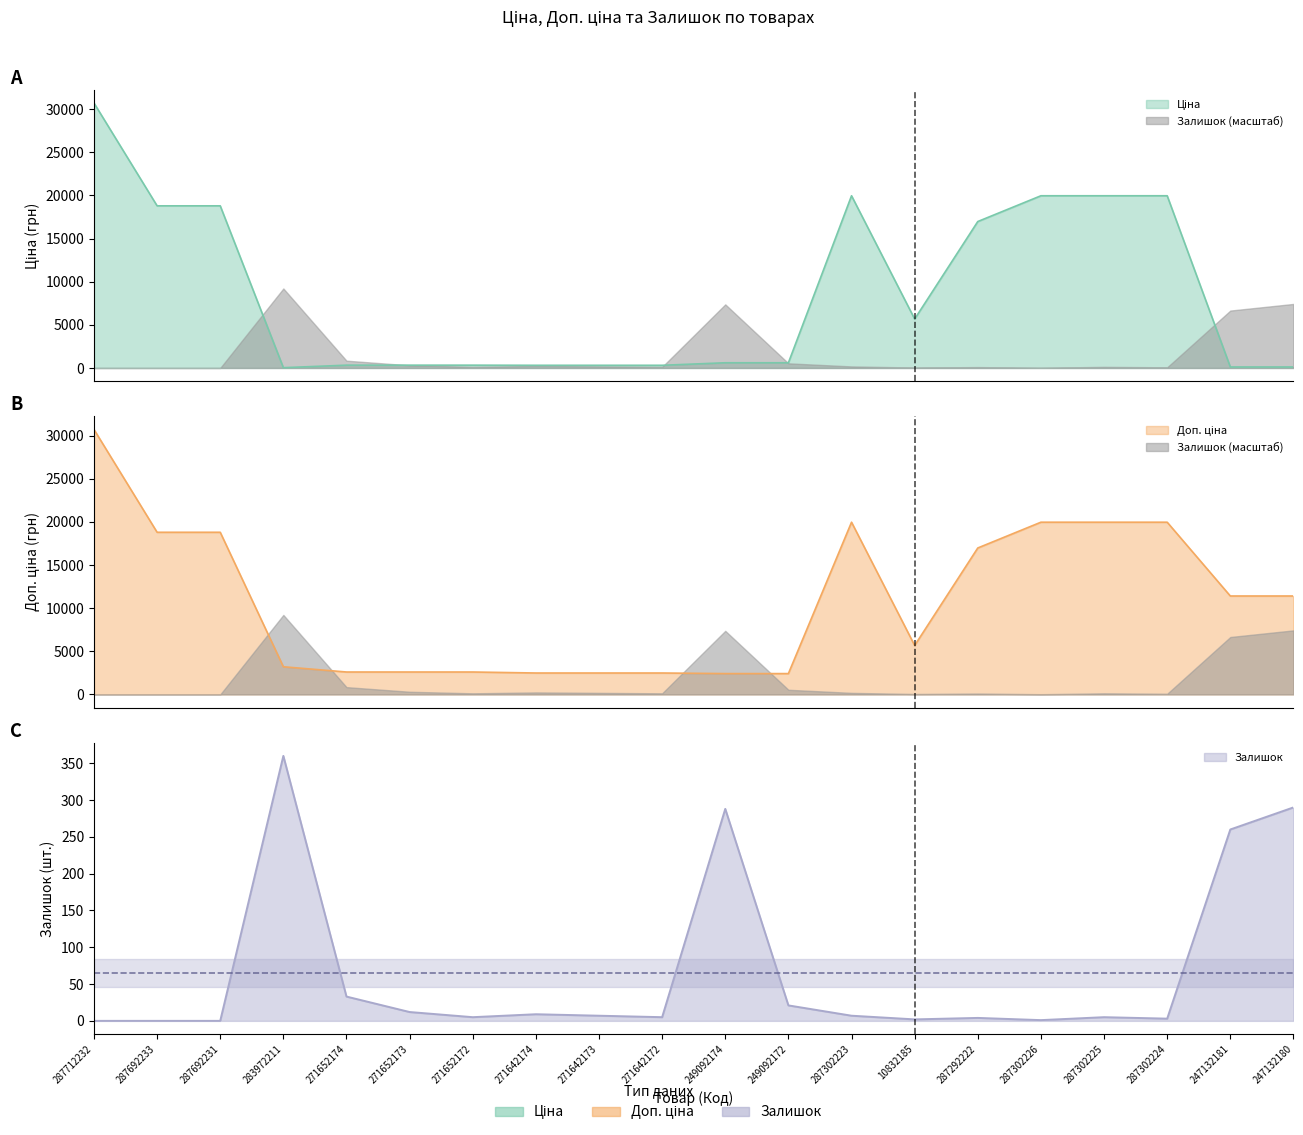

At which label does Залишок first exceed 7?

283972211